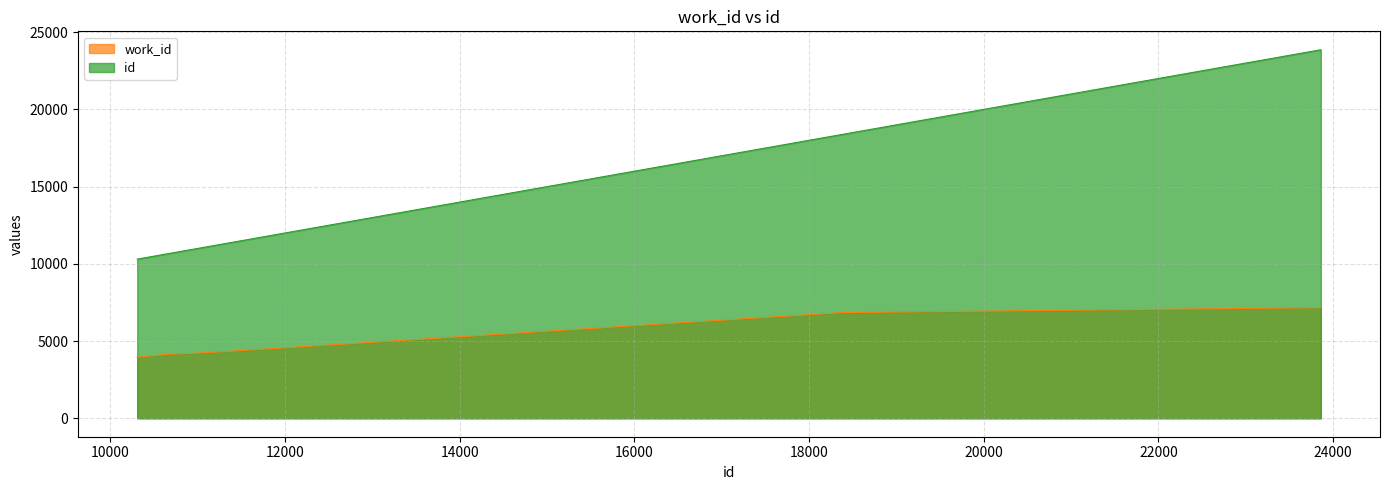

Reading left to right, transcribe all the data shown in this chart.

work_id: 10306=3957	10644=4141	10646=4141	10658=4141	10962=4213	11379=4344	11971=4555	18373=6843	23861=7163
id: 10306=10306	10644=10644	10646=10646	10658=10658	10962=10962	11379=11379	11971=11971	18373=18373	23861=23861